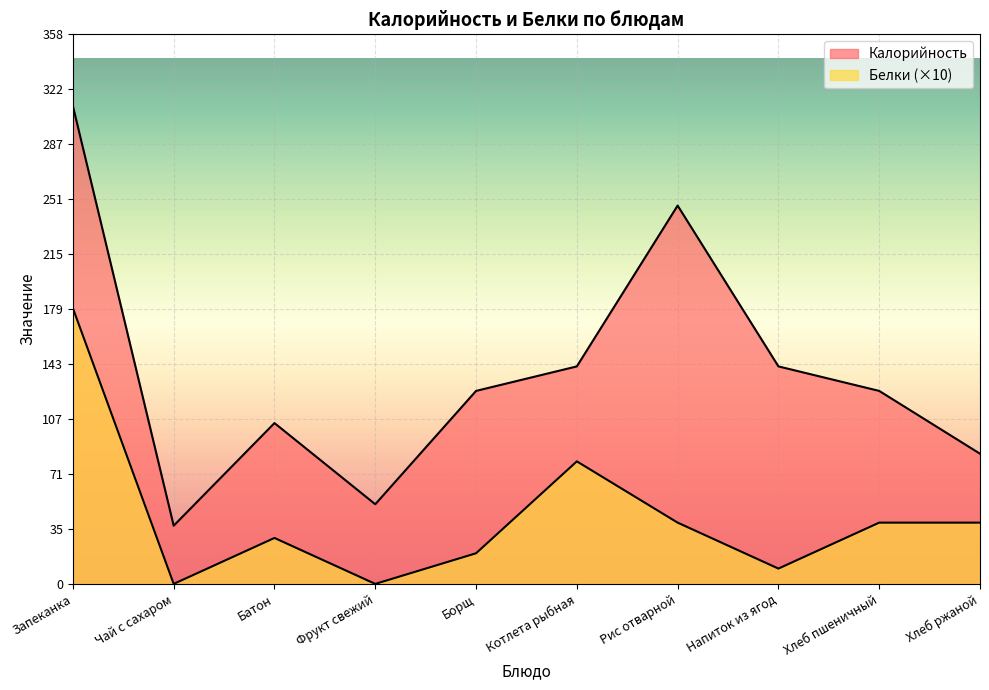

Reading left to right, transcribe all the data shown in this chart.

Калорийность: 312	38	105	52	126	142	247	142	126	85
Белки: 180	0	30	0	20	80	40	10	40	40